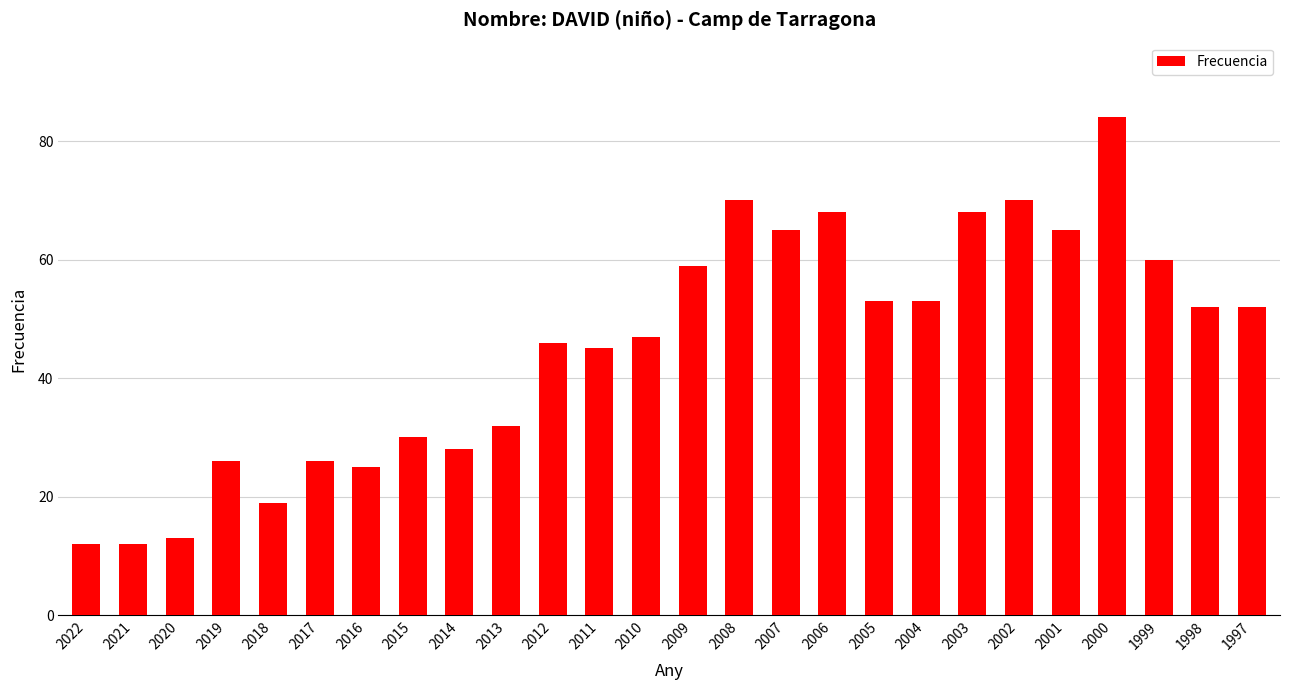

Reading right to left, extract all data points from this chart.

1997=52	1998=52	1999=60	2000=84	2001=65	2002=70	2003=68	2004=53	2005=53	2006=68	2007=65	2008=70	2009=59	2010=47	2011=45	2012=46	2013=32	2014=28	2015=30	2016=25	2017=26	2018=19	2019=26	2020=13	2021=12	2022=12